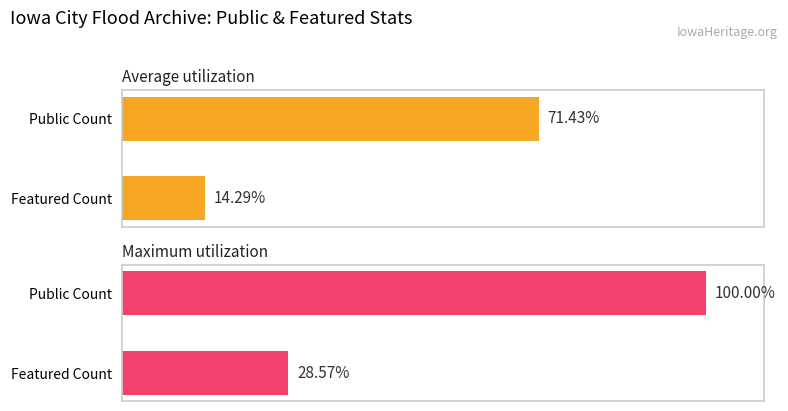

How many series are shown in this chart?

2